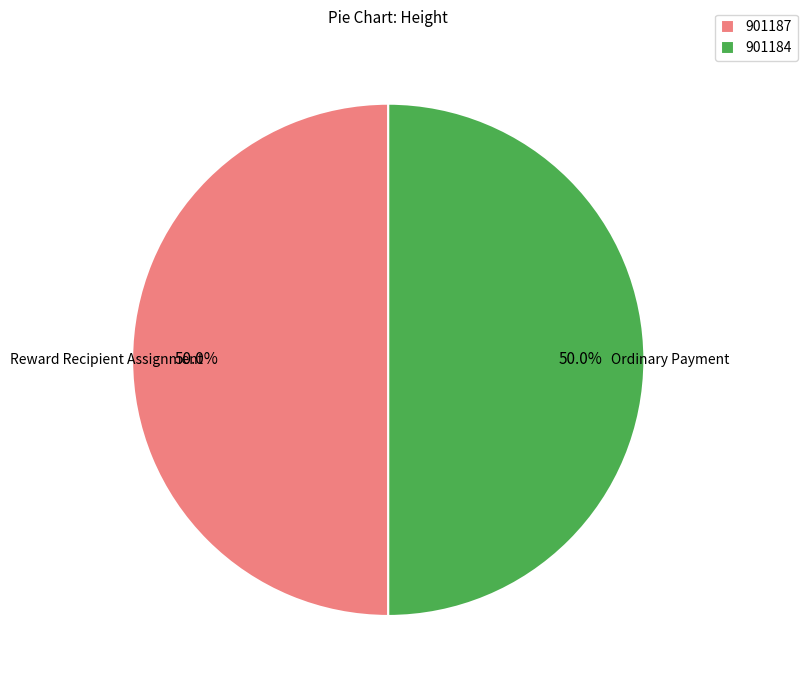

Approximately how many times larger is the value at 901184 compared to 901187?

1.0